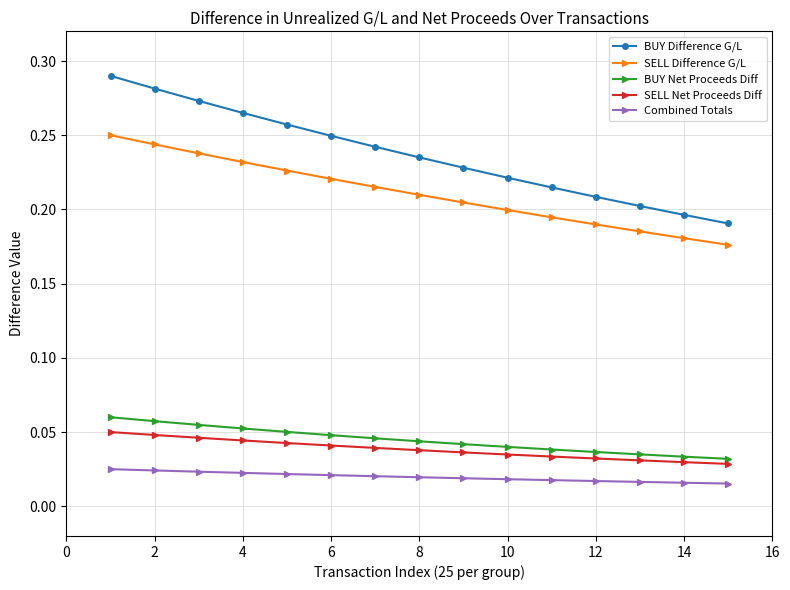

Which series has the largest total across all categories?

BUY Difference G/L